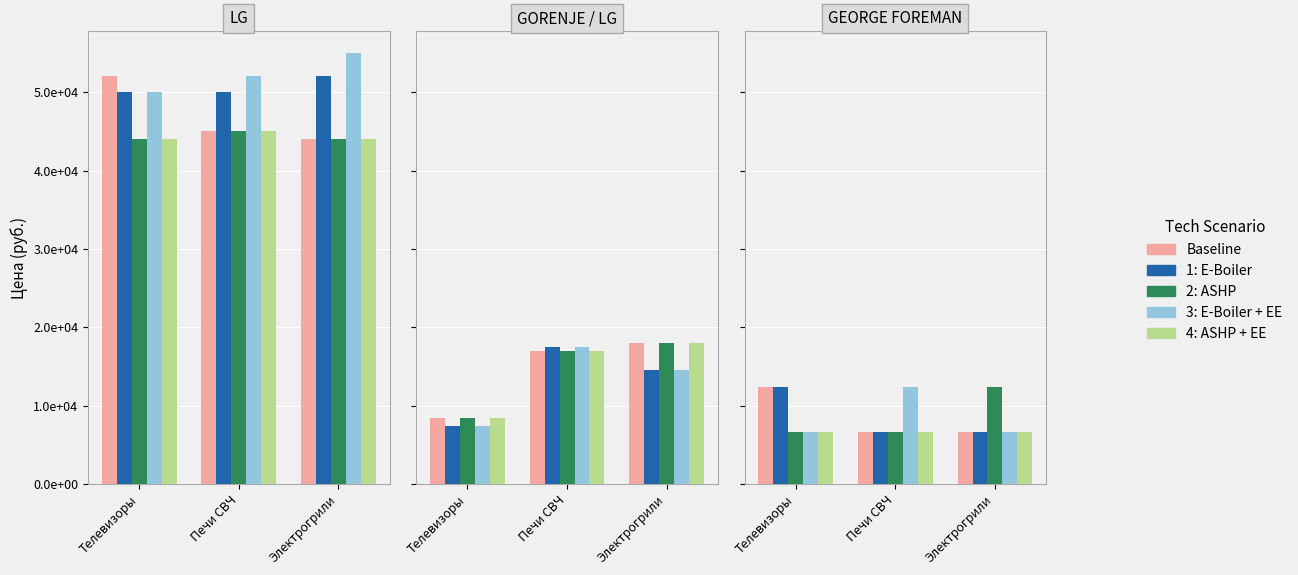

The 1: E-Boiler series shows 16143 at Телевизоры. True or false?

False